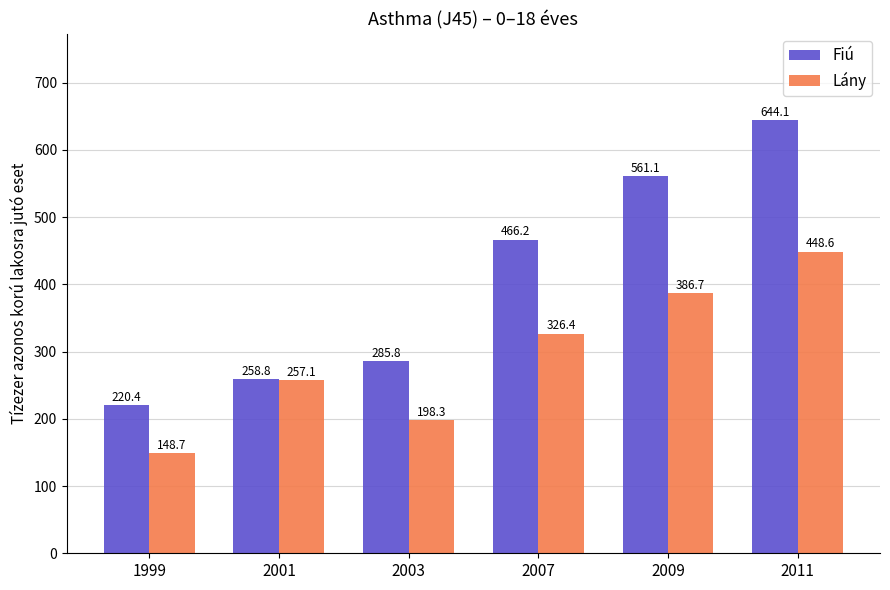

How many groups of bars are there?

6